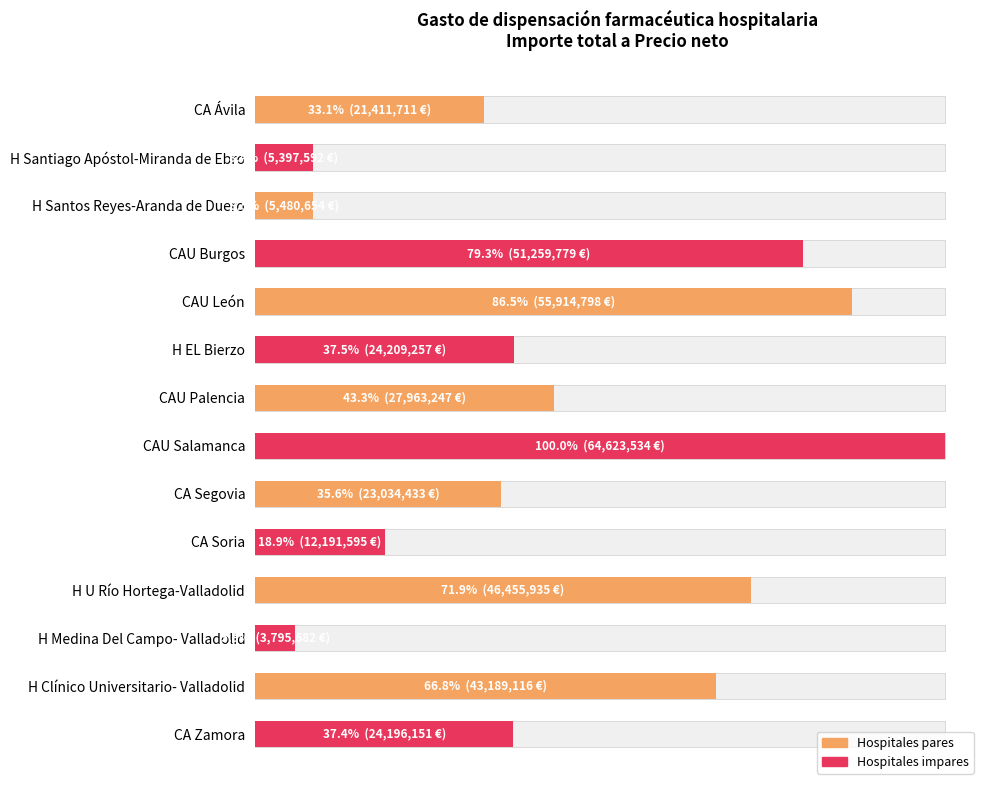

How many bars are there in total?

14